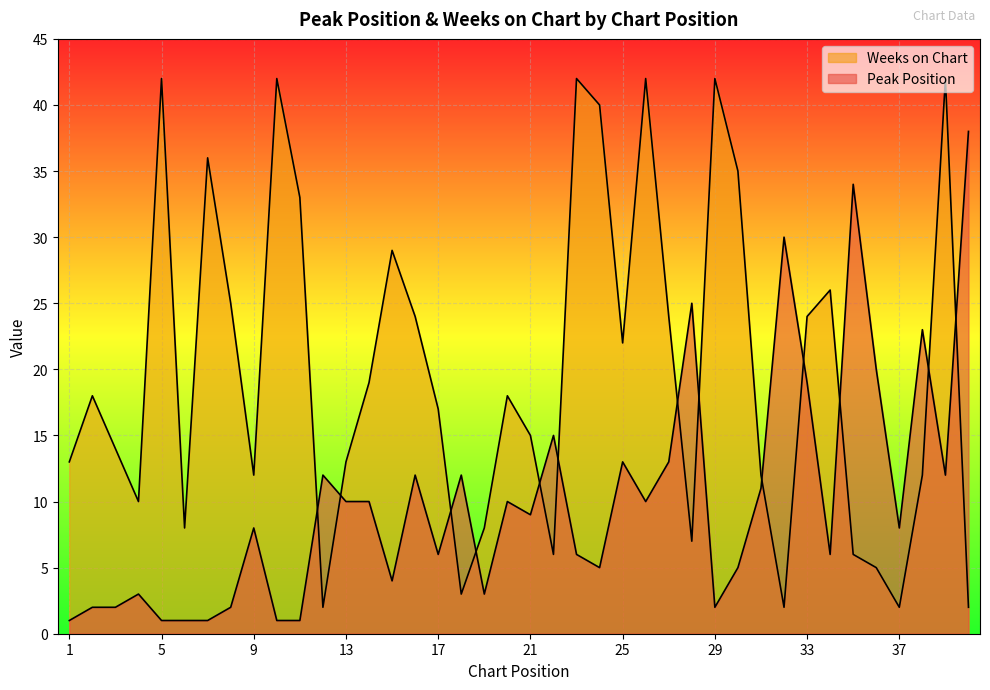

What is the value of the Peak Position point at the 32nd from the left?

30